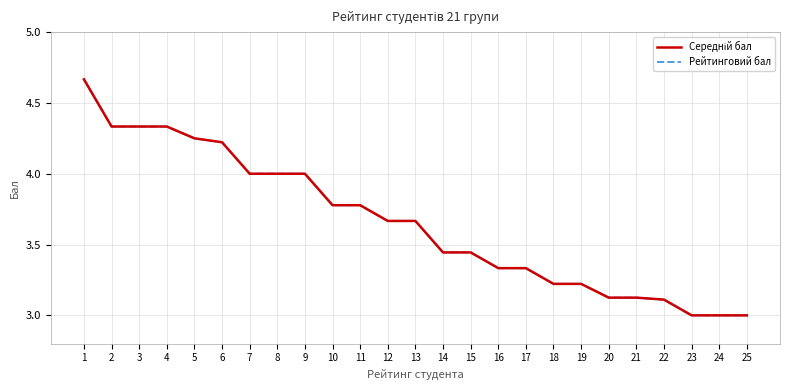

What is the value of the Рейтинговий бал point at the 2nd from the left?

4.3